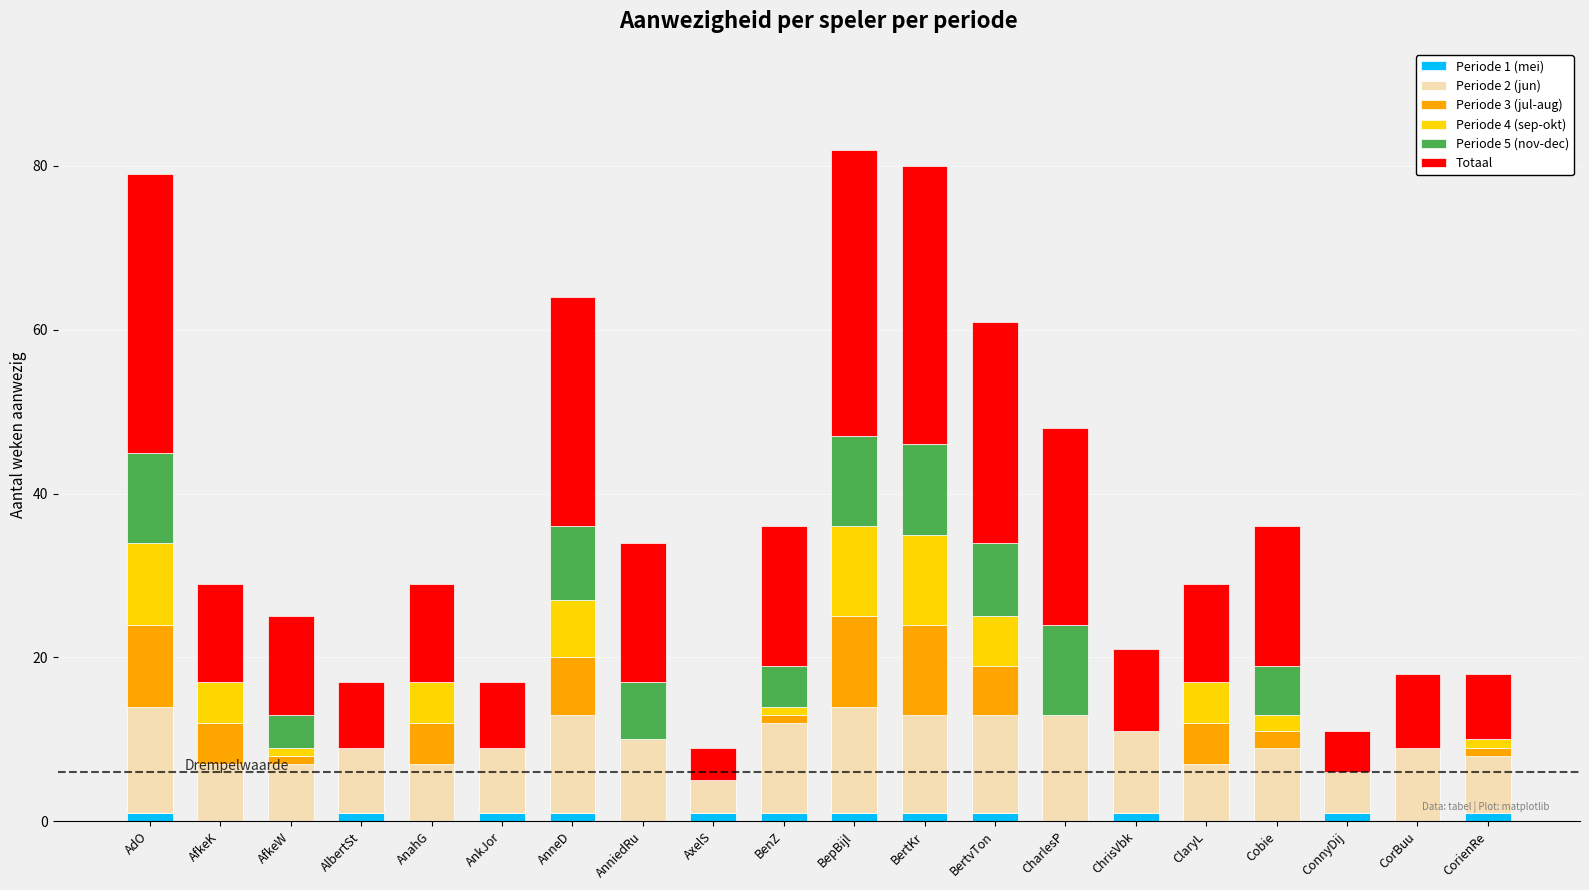

What are all the series names shown in the legend?

Periode 1 (mei), Periode 2 (jun), Periode 3 (jul-aug), Periode 4 (sep-okt), Periode 5 (nov-dec), Totaal